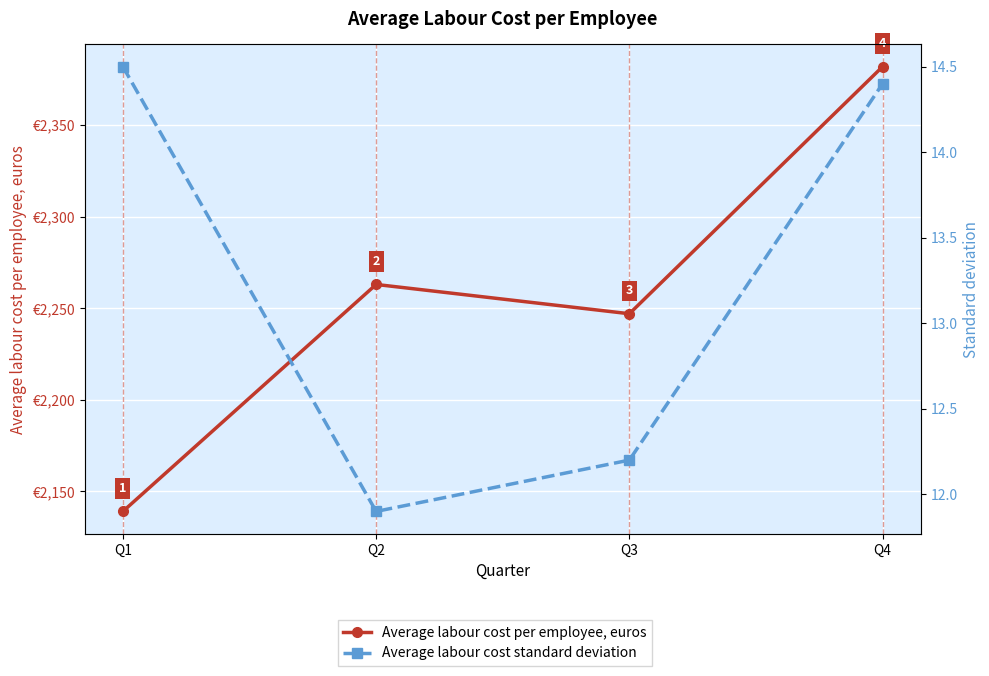

How many interior local valleys does the Average labour cost standard deviation series have?

1